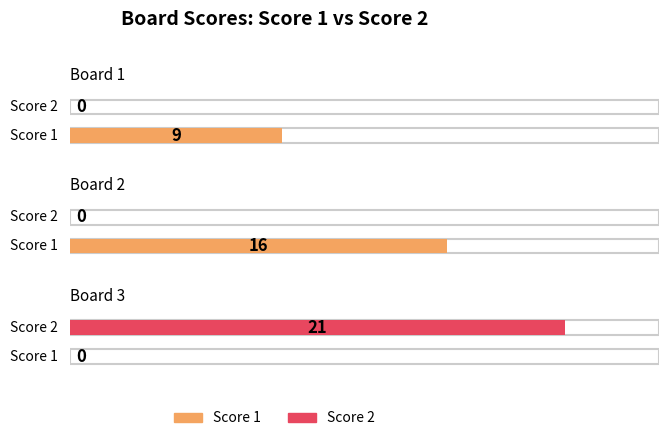

How many distinct data groups are displayed?

2